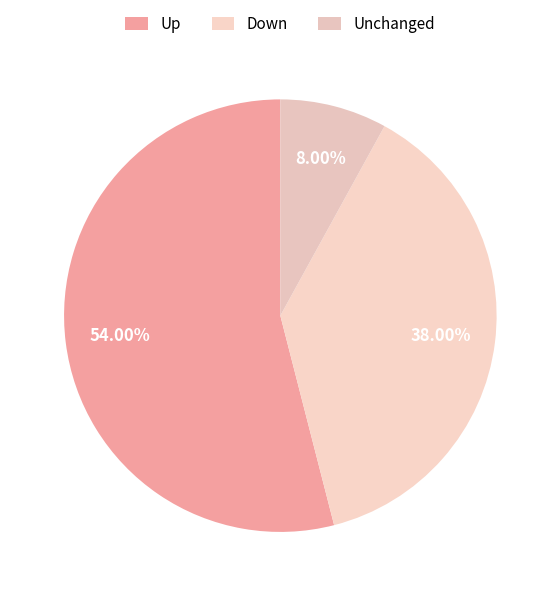

How many segments does this pie chart have?

3